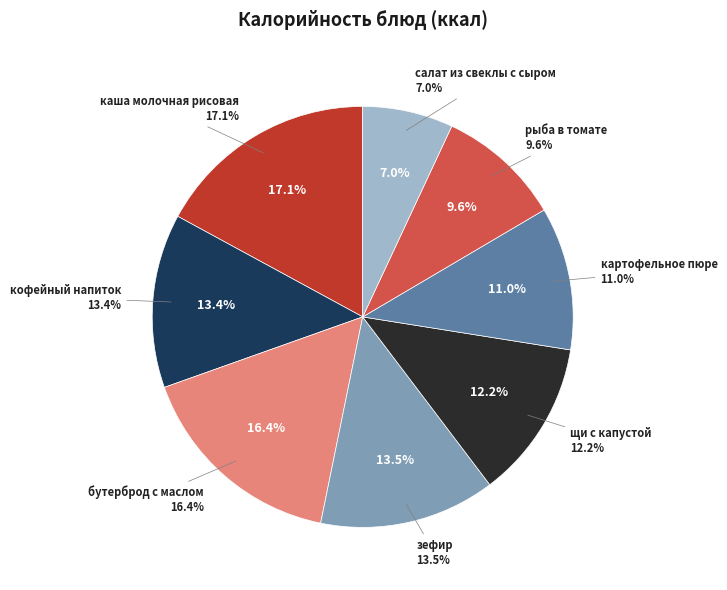

Does картофельное пюре account for over 50% of the chart?

No